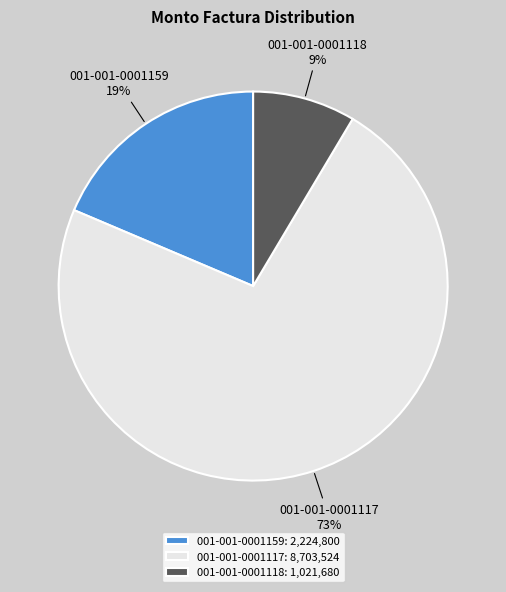

What is the smallest slice in the pie chart?

001-001-0001118